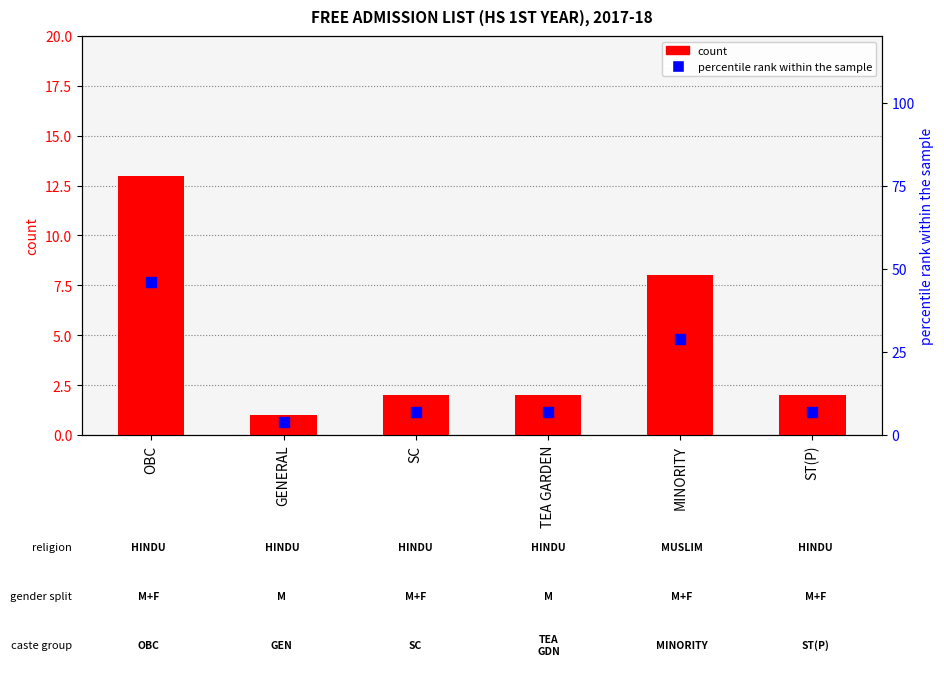

Which series has the largest Y range (max minus min)?

percentile rank within the sample